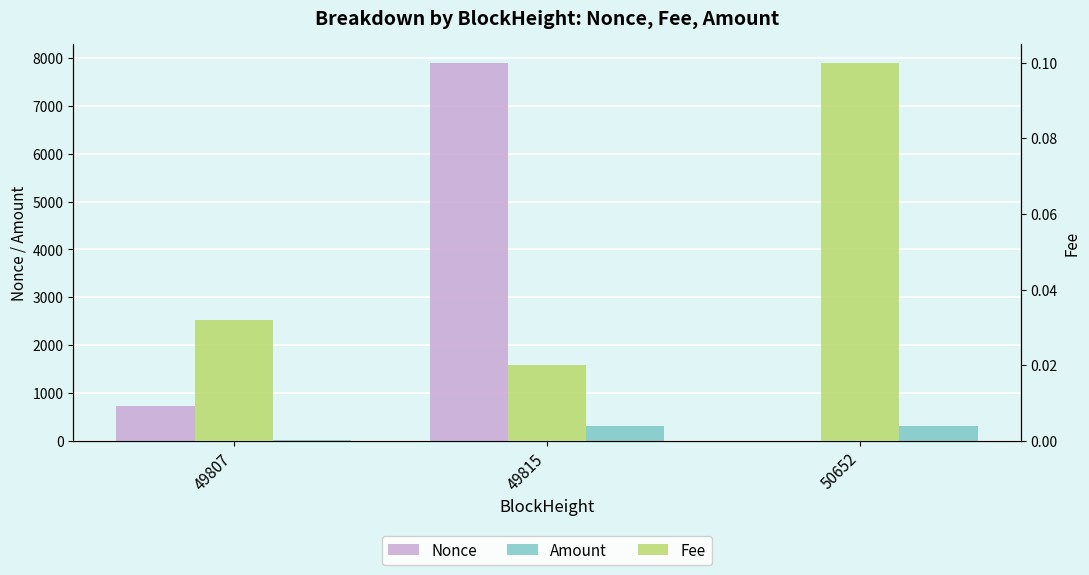

Reading left to right, transcribe all the data shown in this chart.

Nonce: 722.0	7903.0	0.0
Amount: 9.0	308.8	316.7
Fee: 0.0	0.0	0.1